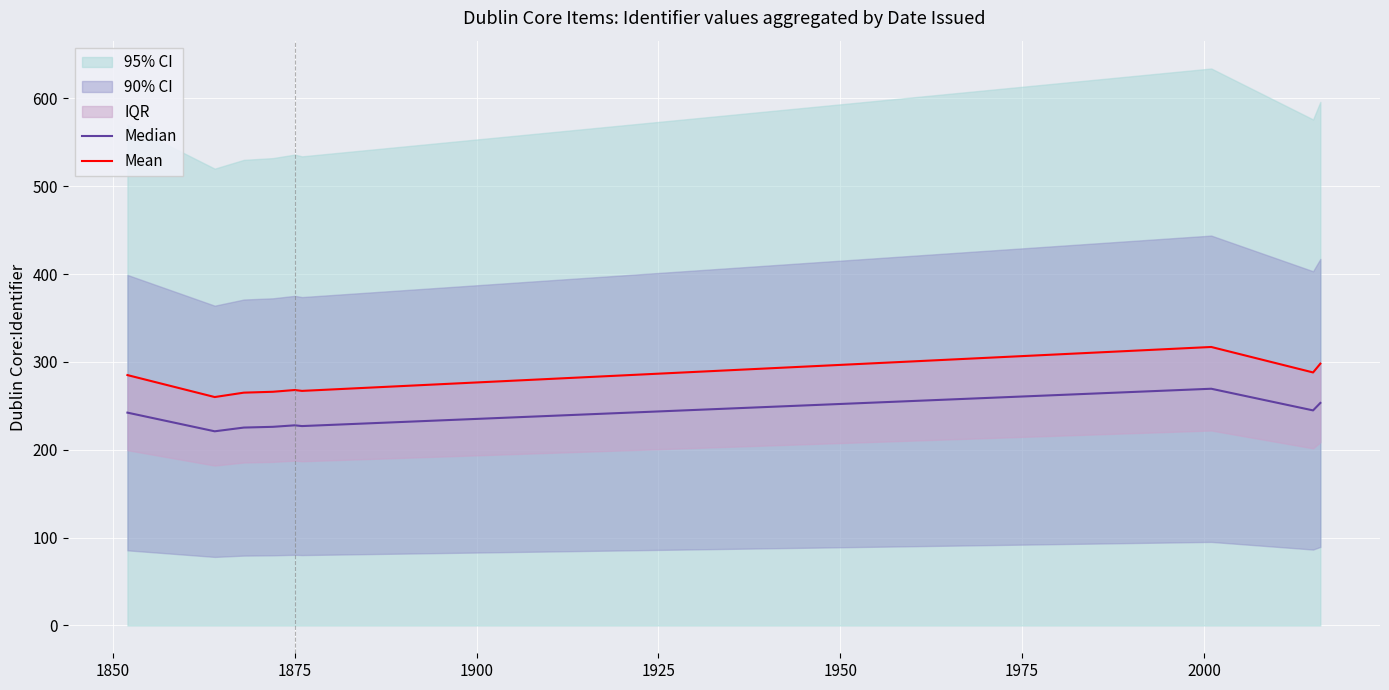

Is the value of Median at 1850 greater than the value of Mean at 2025?

No